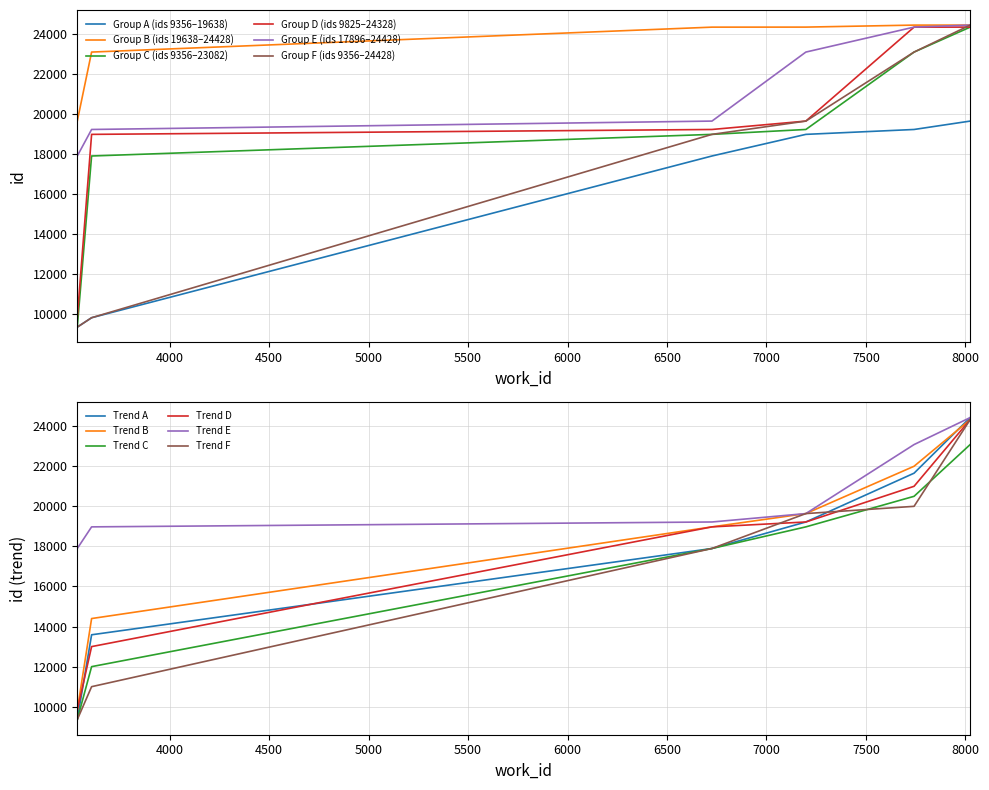

True or false: Record 6 (id 19638) and Record 5 (id 19219) intersect in this chart.

False